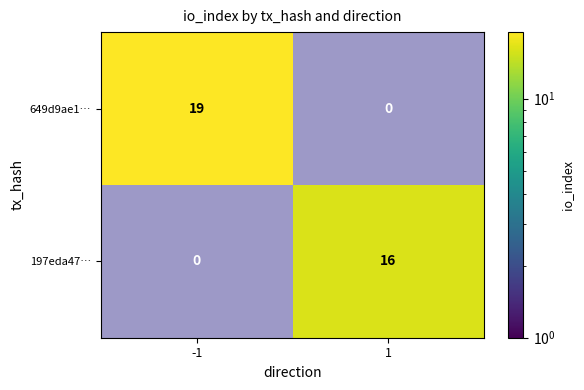

Which series has the widest spread of values?

649d9ae1…